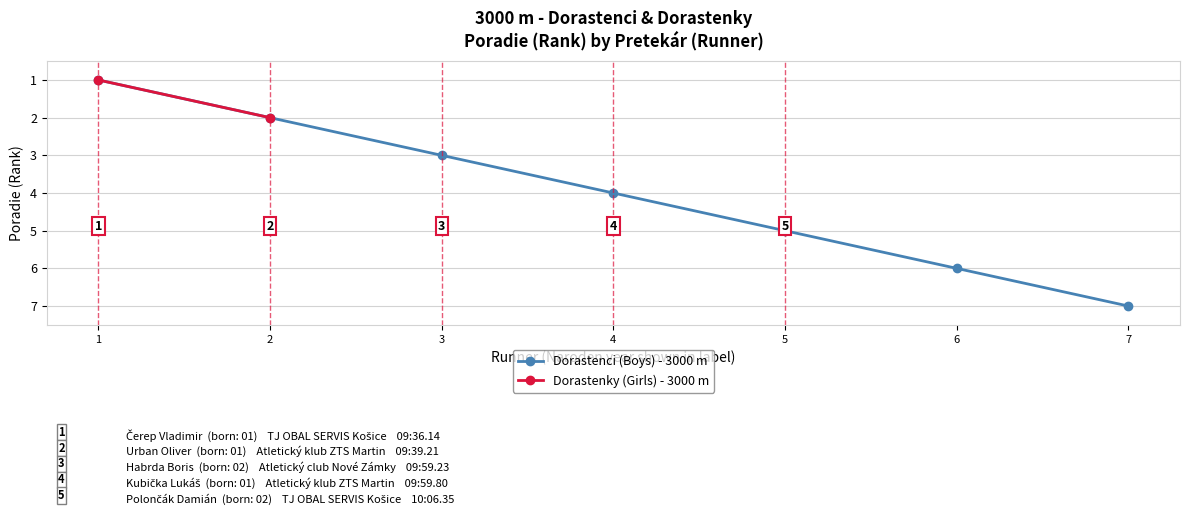

What is the average value?

4